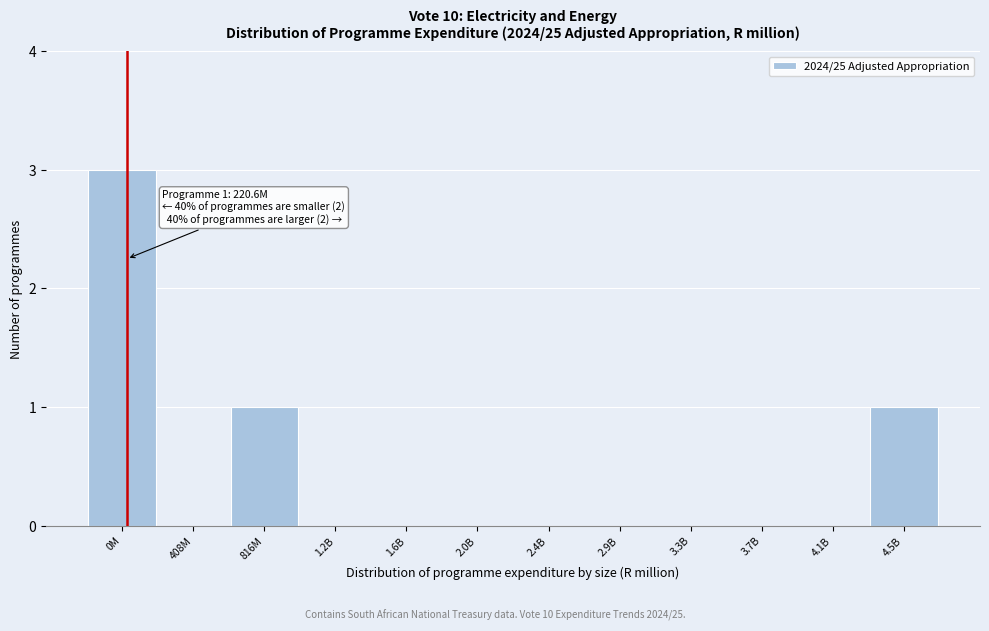

Reading right to left, list all the values displayed in this chart.

4.5B=1	4.1B=0	3.7B=0	3.3B=0	2.9B=0	2.4B=0	2.0B=0	1.6B=0	1.2B=0	816M=1	408M=0	0M=3